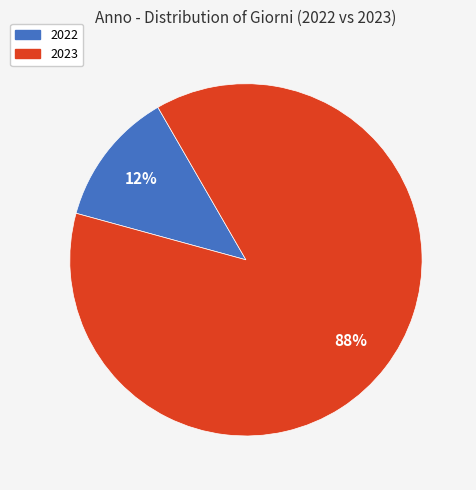

To the nearest percent, what is the average slice percentage?

50%